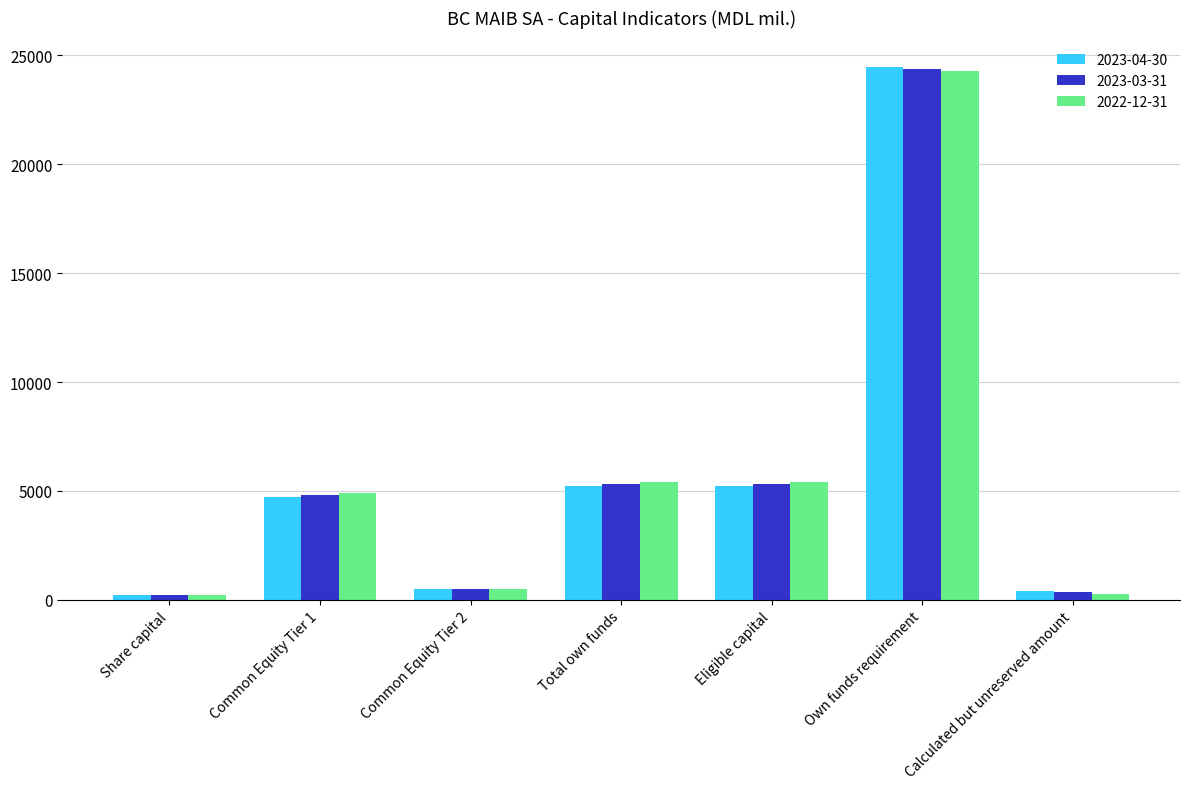

Is the value of 2023-04-30 at Share capital greater than the value of 2023-03-31 at Own funds requirement?

No